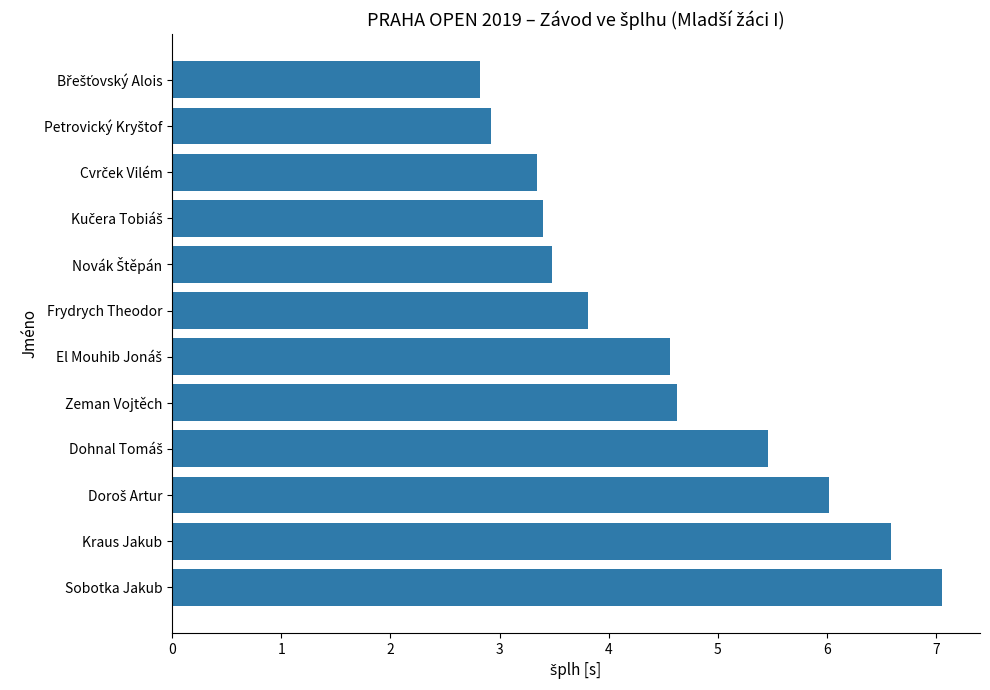

At which label is the value closest to 4?

Frydrych Theodor